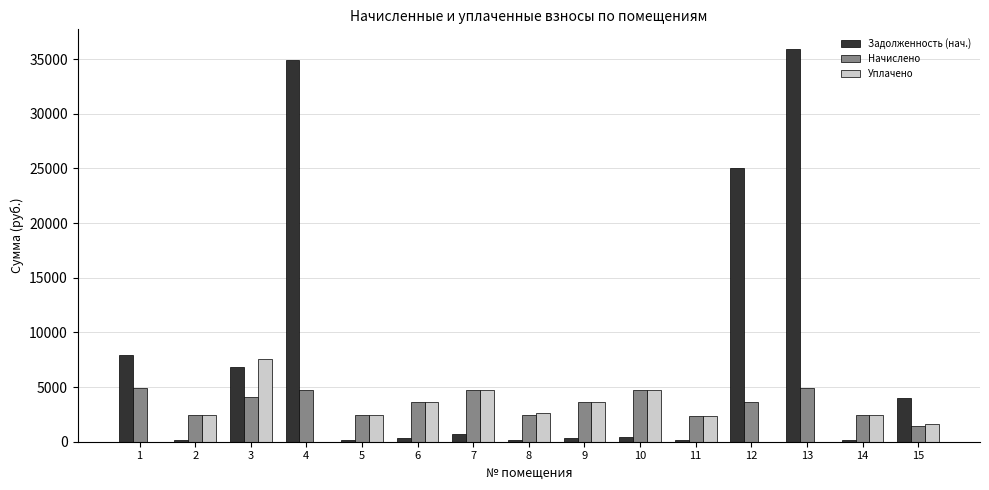

Where does the Задолженность (нач.) series first go above 397?

1